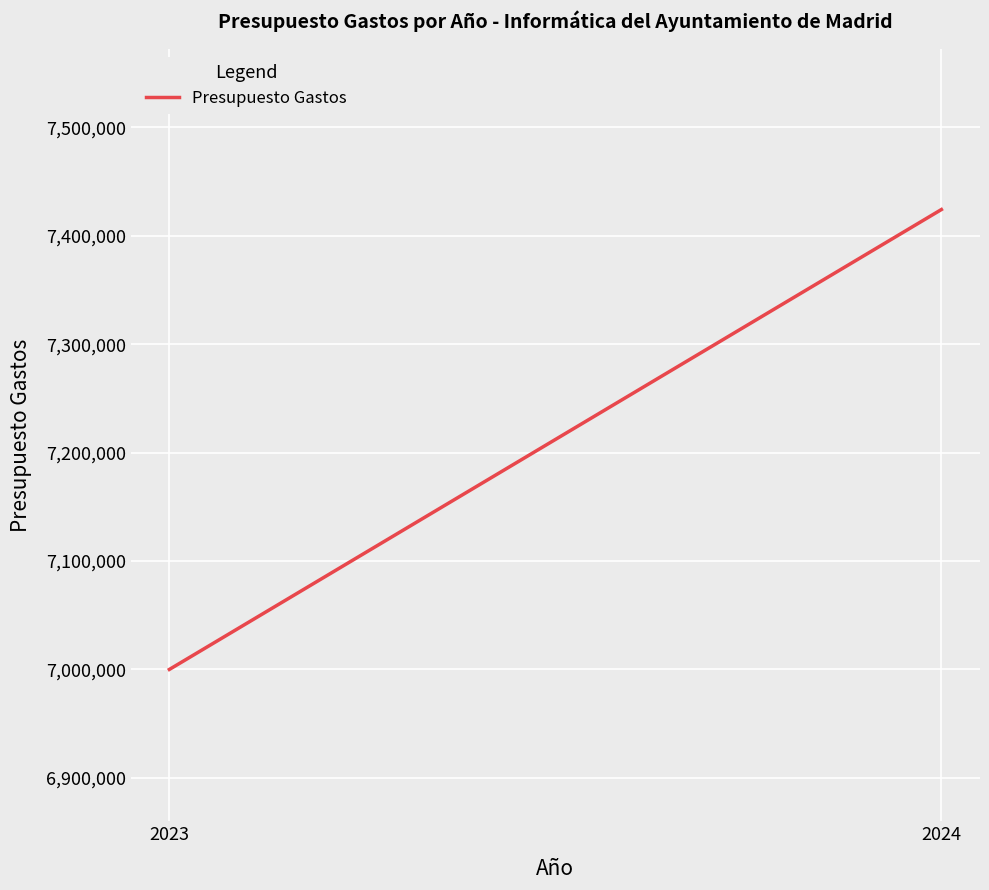

The value at 2024 is 5038103. True or false?

False